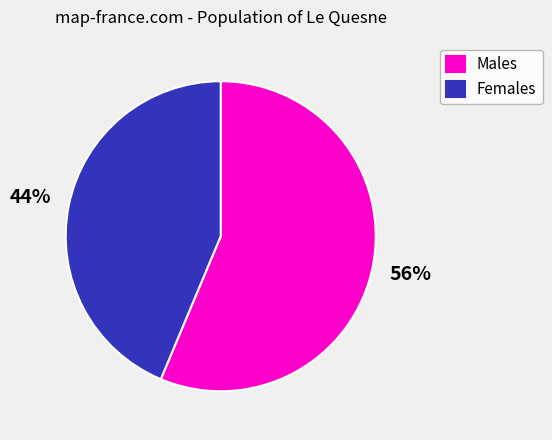

Rank the categories by value from highest to lowest.

Males, Females